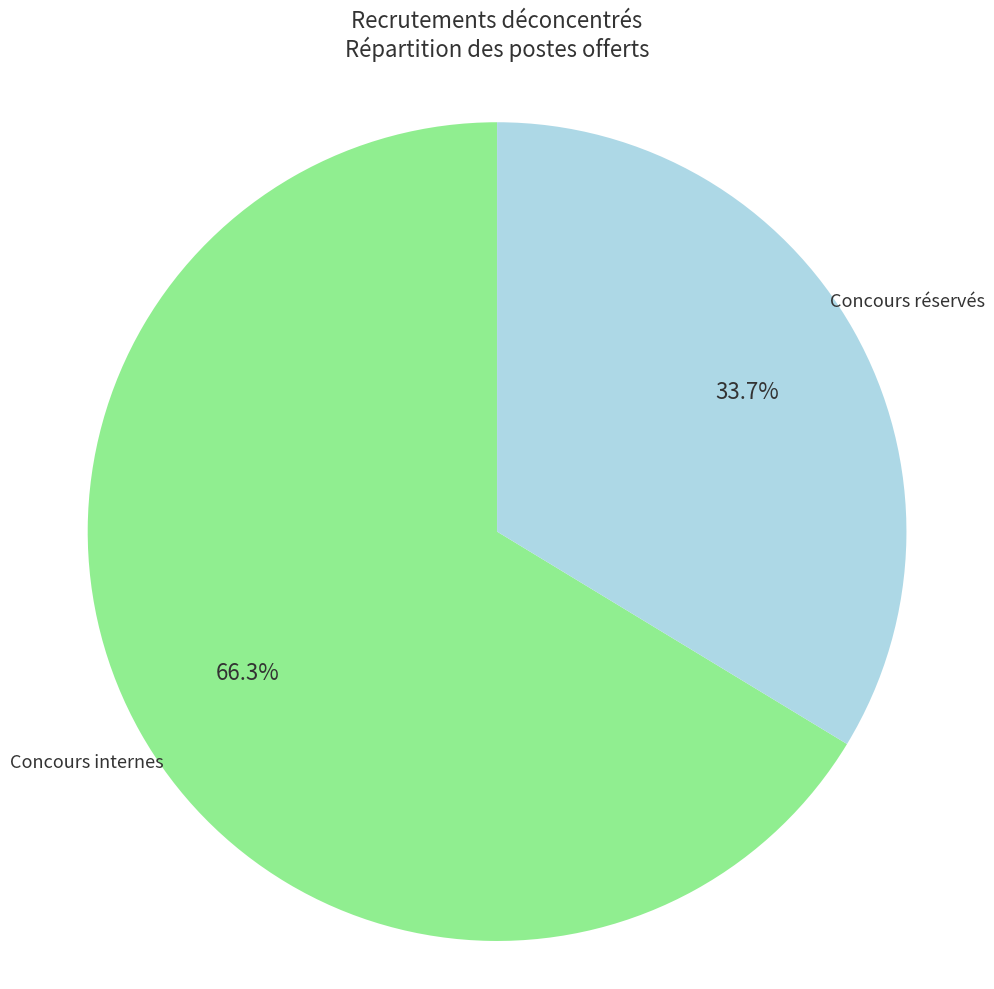

Count the number of slices in the pie.

2